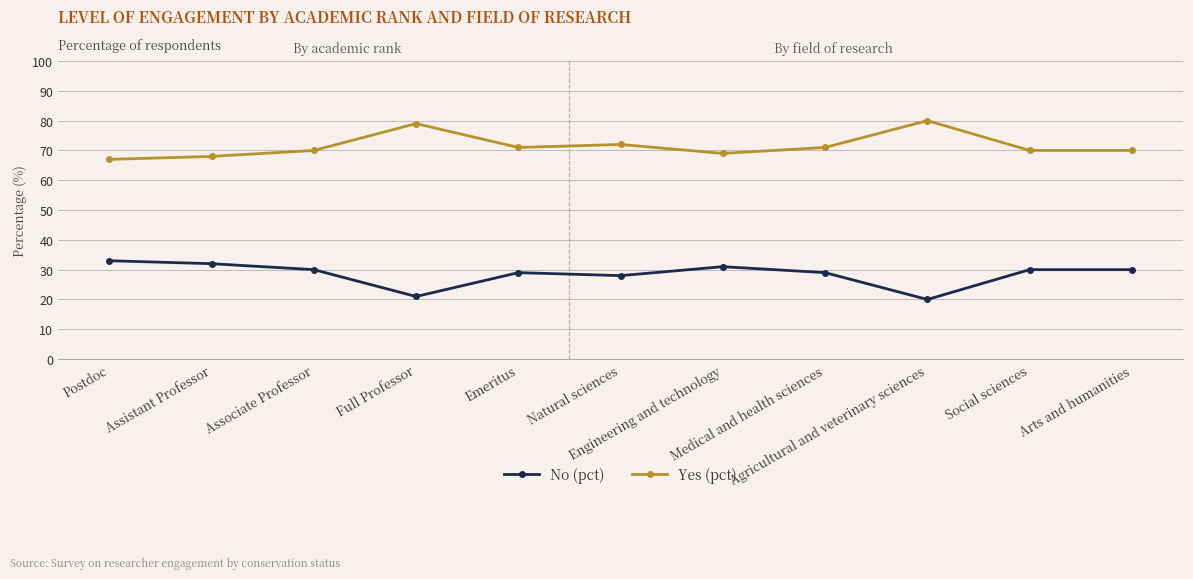

What is the value of the No (pct) point at the 1st from the left?

33